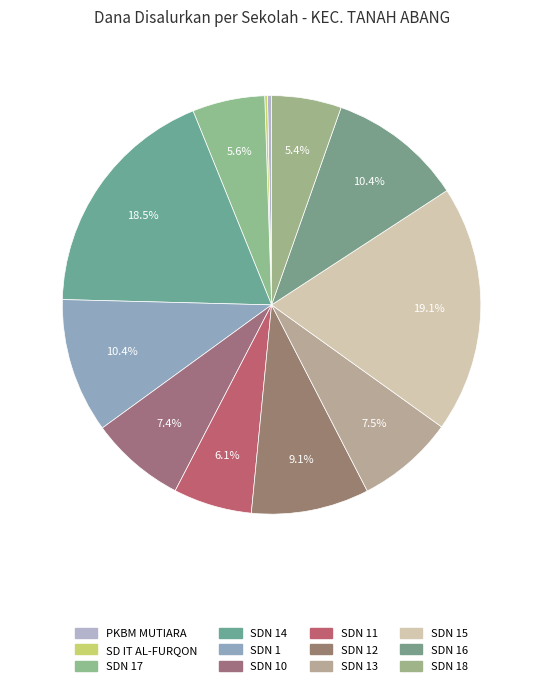

Count the number of slices in the pie.

12